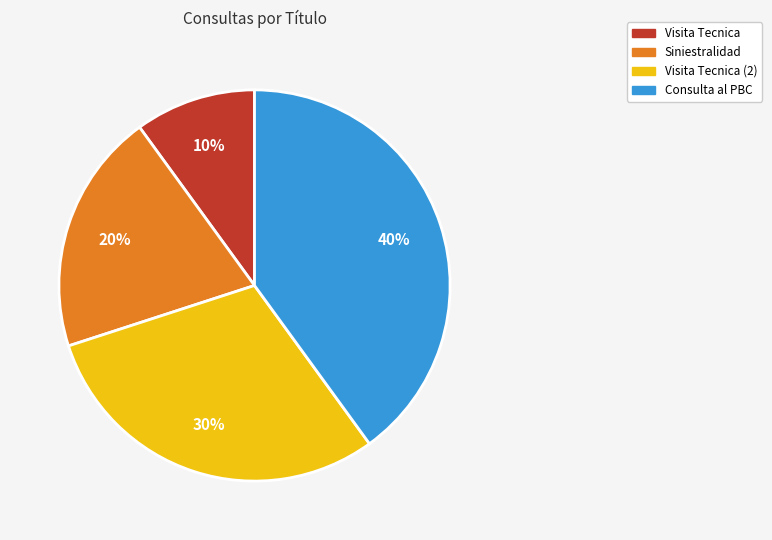

Does any single category account for the majority?

No